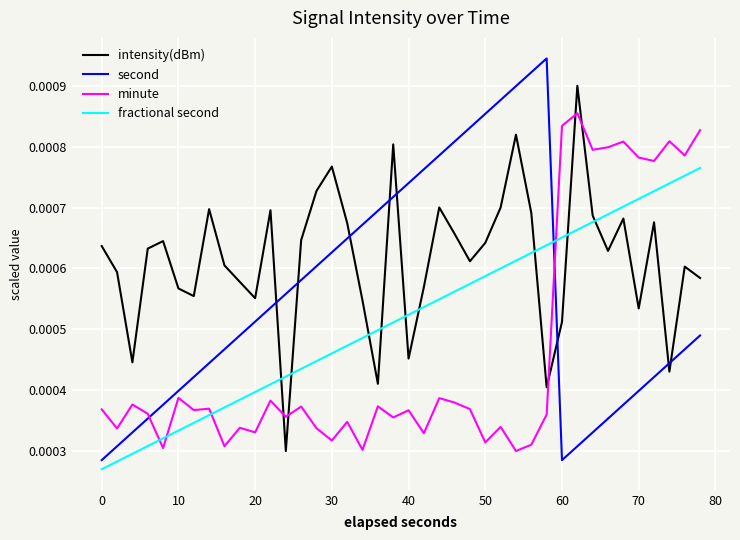

List the series in order of their overall mean, lowest first.

minute, fractional second, second, intensity(dBm)